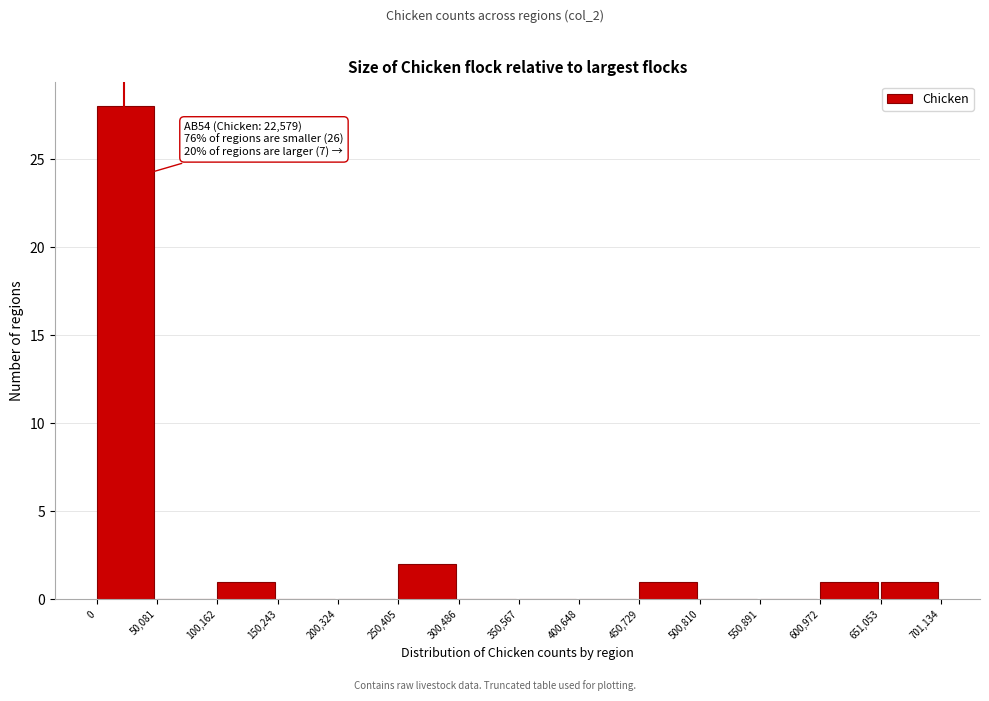

Which range on the x-axis has the tallest bar?

0 to 50,081